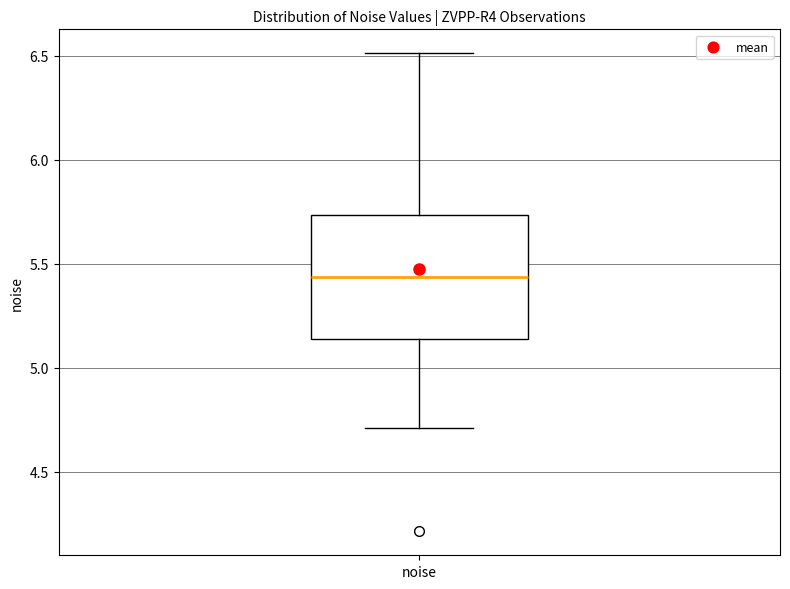

Transcribe this box plot: give where the median line is, the range the box spans, and where the two whiskers end, as read against the y-axis. The values are not printed on the chart, so give them approximately, as read against the axis.

median 5.45, box 5.15 to 5.75, whiskers 4.70 to 6.50